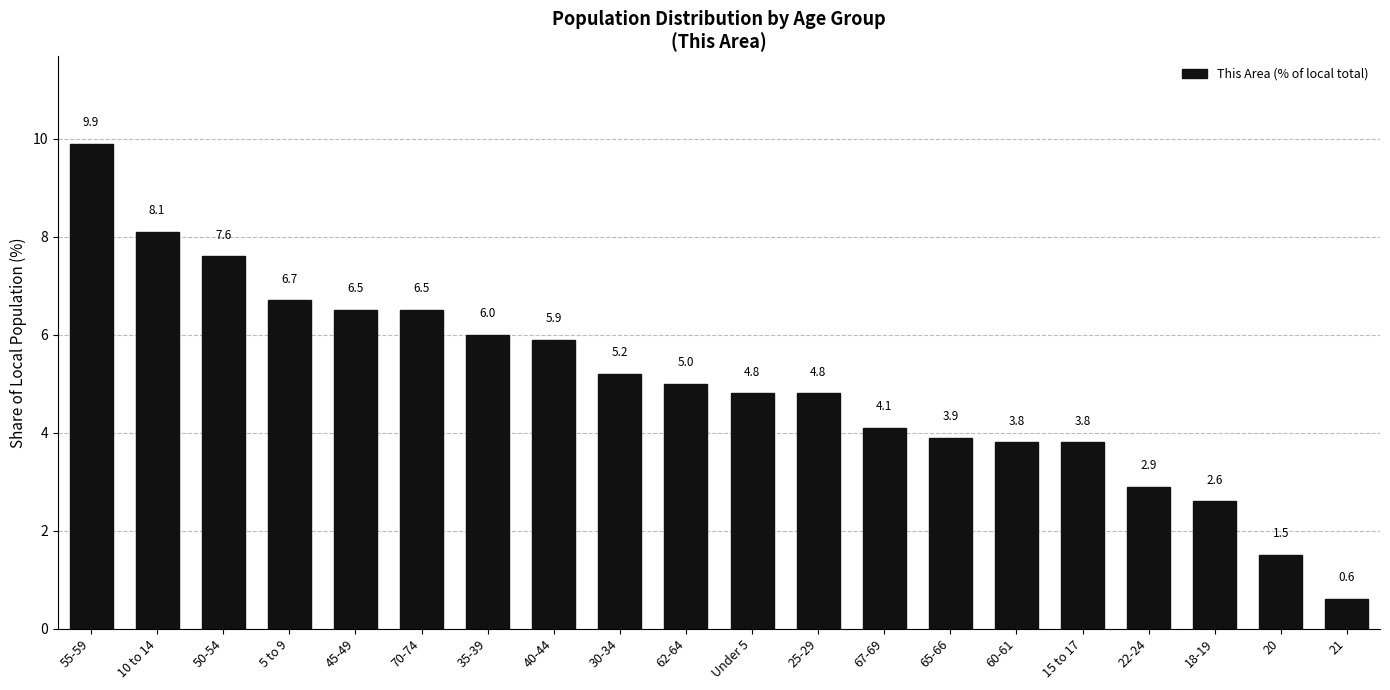

The value at 20 is 1.5. True or false?

True